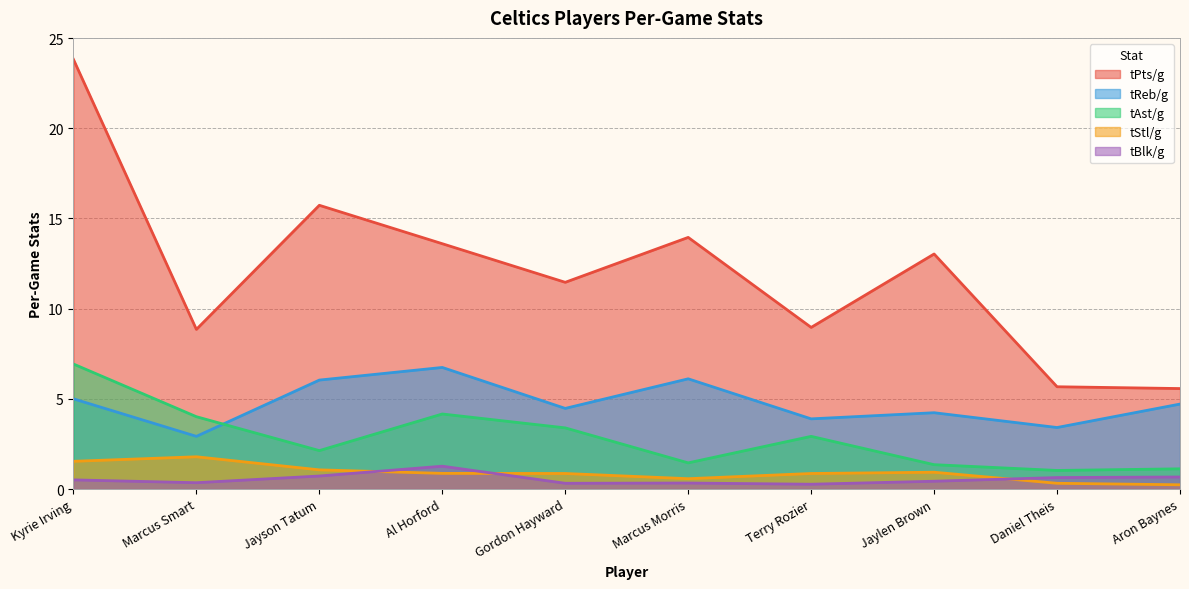

What is the sum of all tPts/g values?

120.6